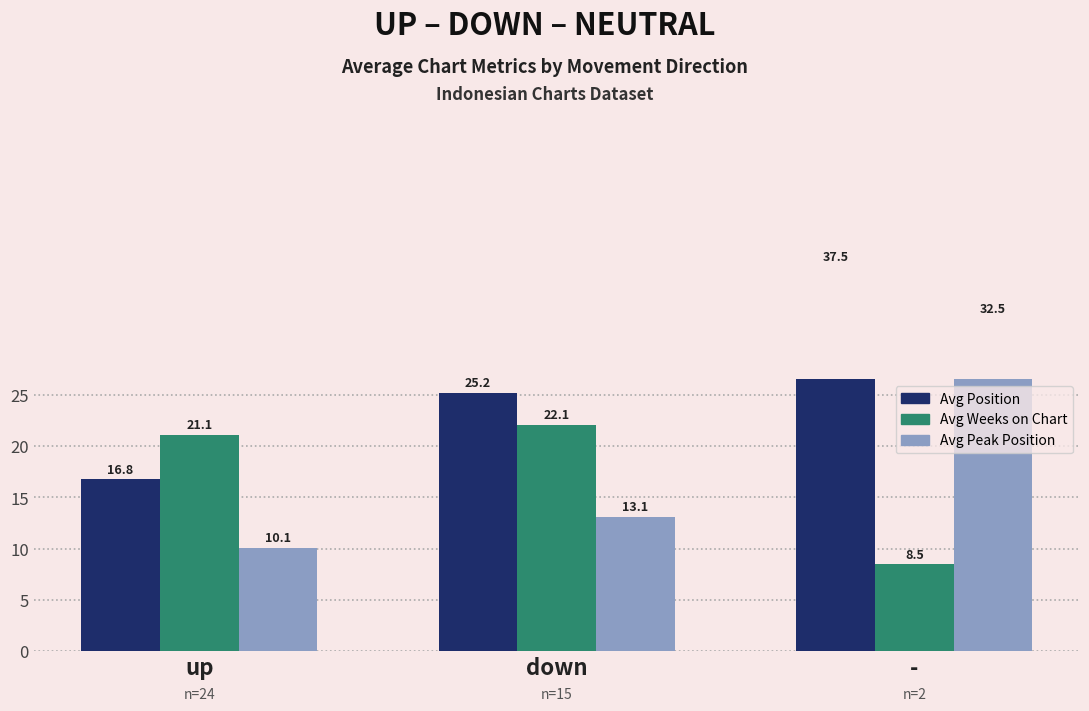

What is the approximate value of Avg Position at -?

37.5